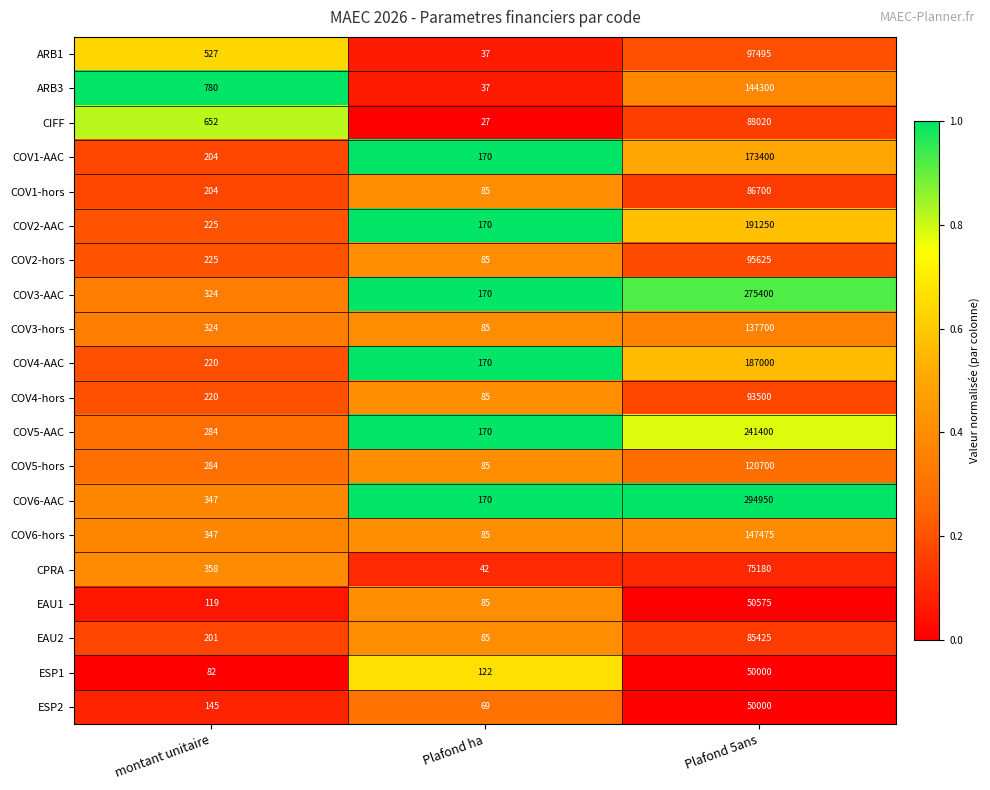

Which series has the widest spread of values?

COV6-AAC